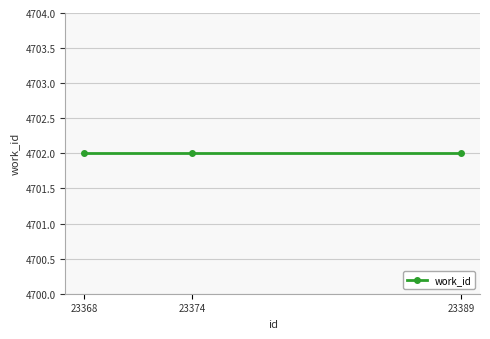

At which label is work_id closest to 4702?

23368